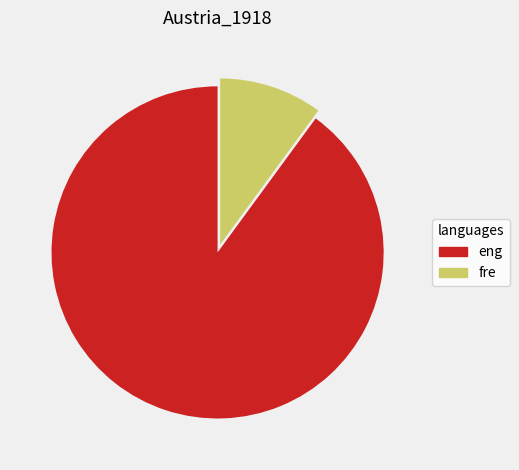

Which category has the smallest portion of the pie?

fre